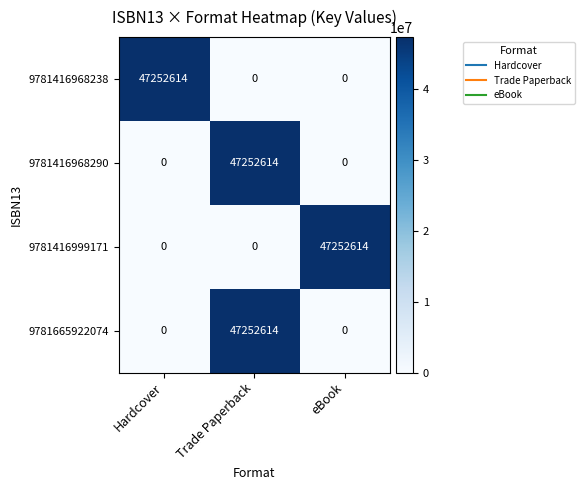

Is the value of 9781665922074 at Trade Paperback greater than the value of 9781416968290 at Hardcover?

Yes